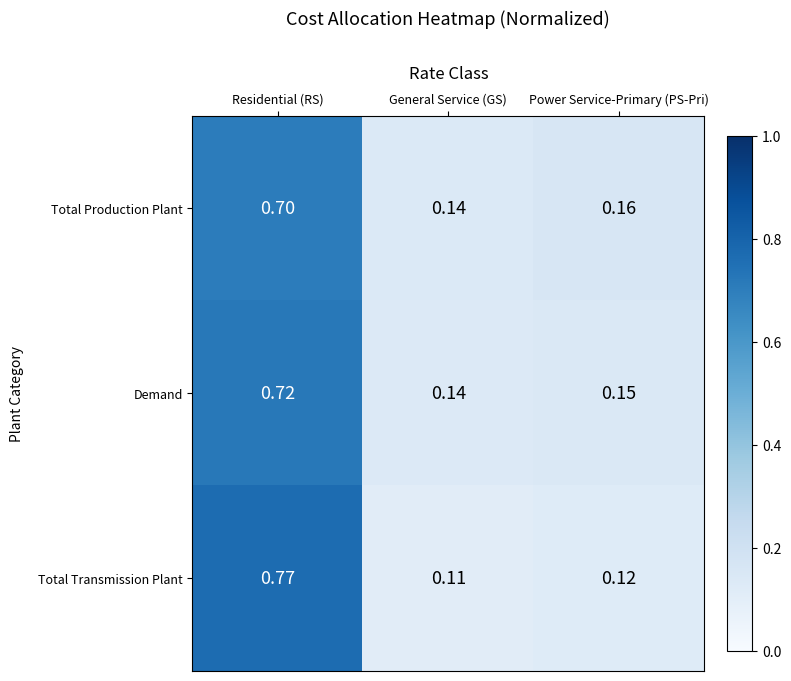

Between Residential (RS) and Power Service-Primary (PS-Pri), which series saw the biggest shift?

Total Transmission Plant